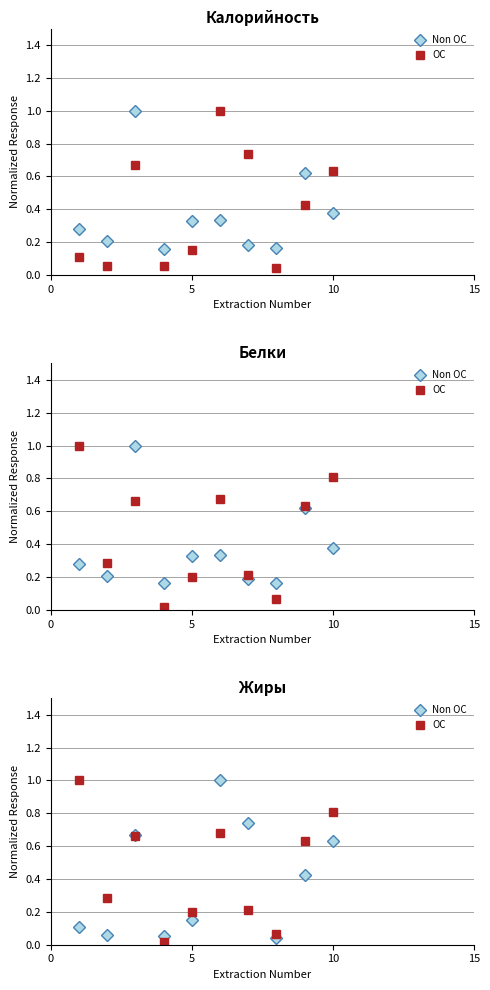

Which series ends up on top after the final intersection of Non OC and OC?

OC